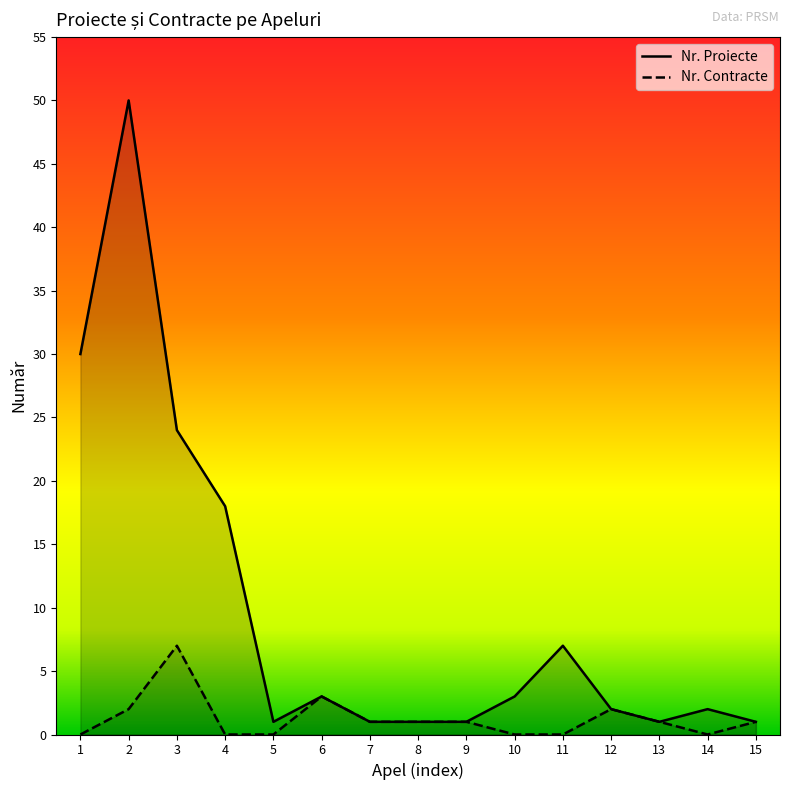

True or false: Nr. Contracte has a value of -4 at 4.

False